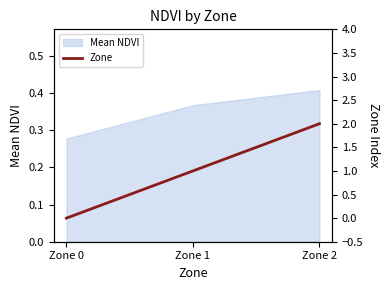

Does the chart display data point markers on the line(s)?

No